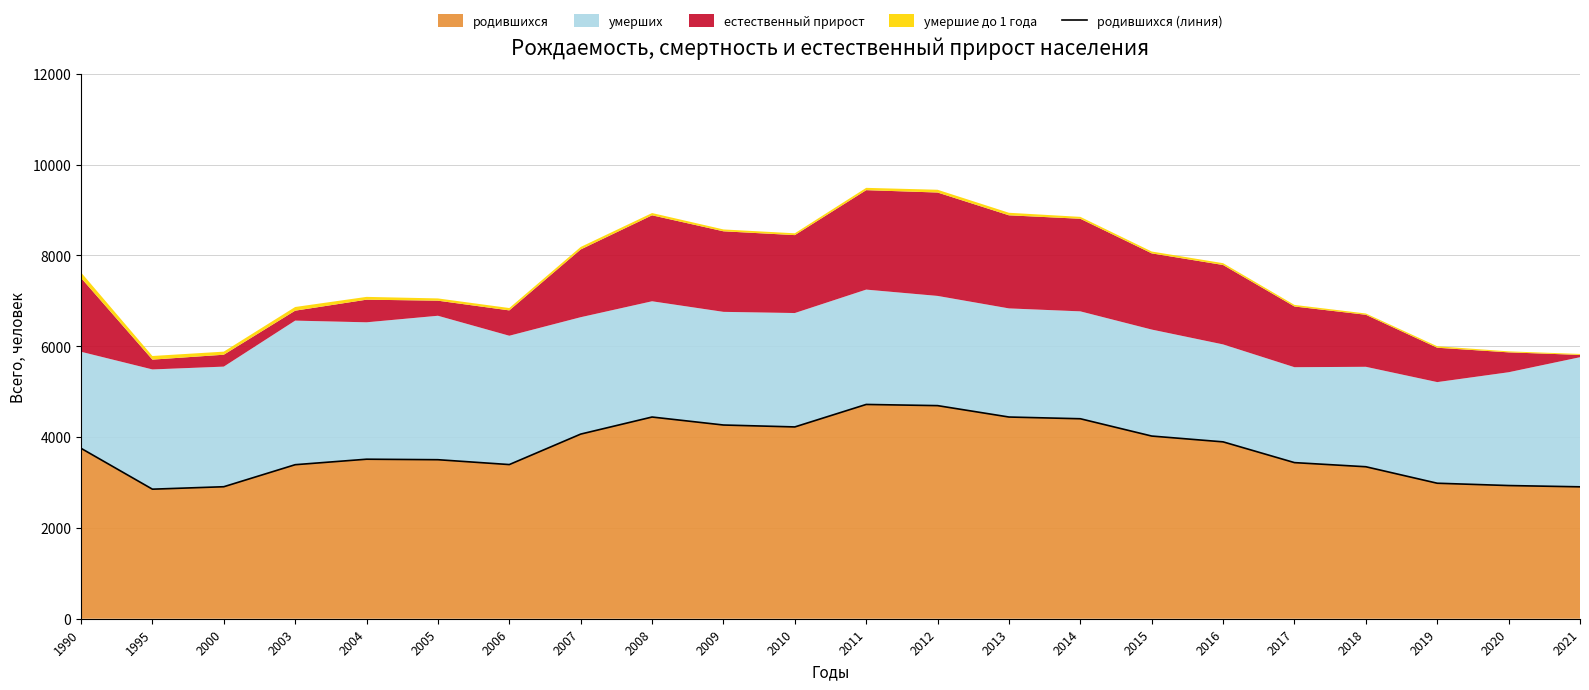

Rank the categories by value from highest to lowest.

2011, 2012, 2008, 2013, 2014, 2009, 2010, 2007, 2015, 2016, 1990, 2004, 2005, 2017, 2006, 2003, 2018, 2019, 2020, 2000, 2021, 1995